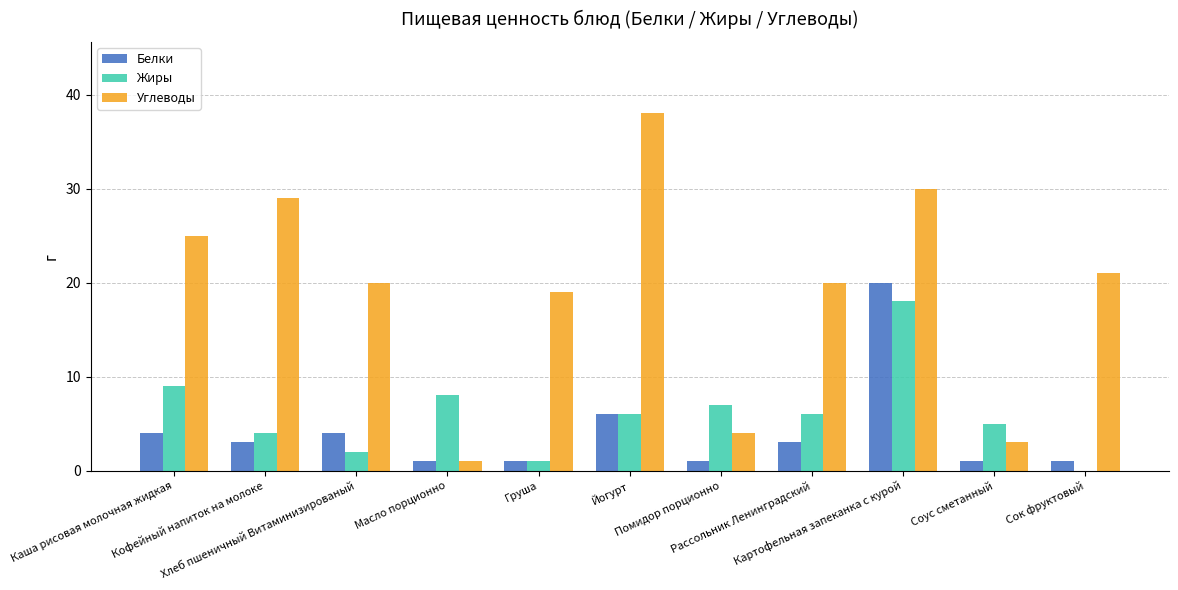

What is the sum of the Углеводы values at Сок фруктовый and Масло порционно?

22